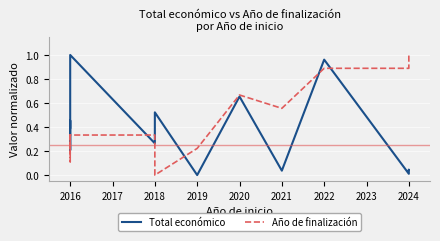

What is the difference between the maximum and second lowest values in the Año de finalización series?

0.9